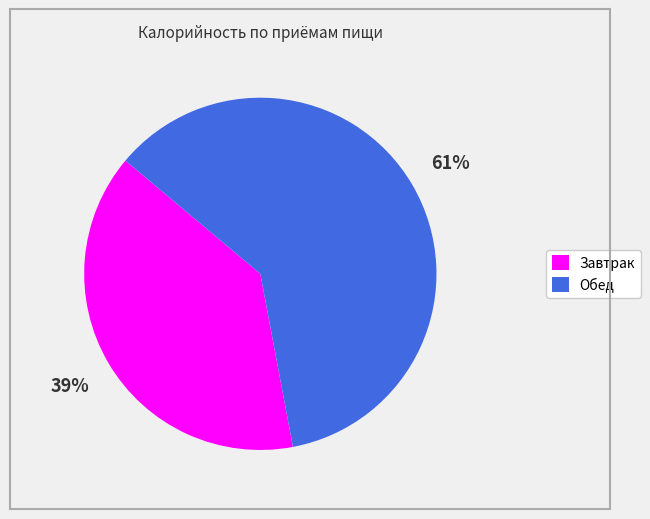

Rank the categories by value from highest to lowest.

Обед, Завтрак